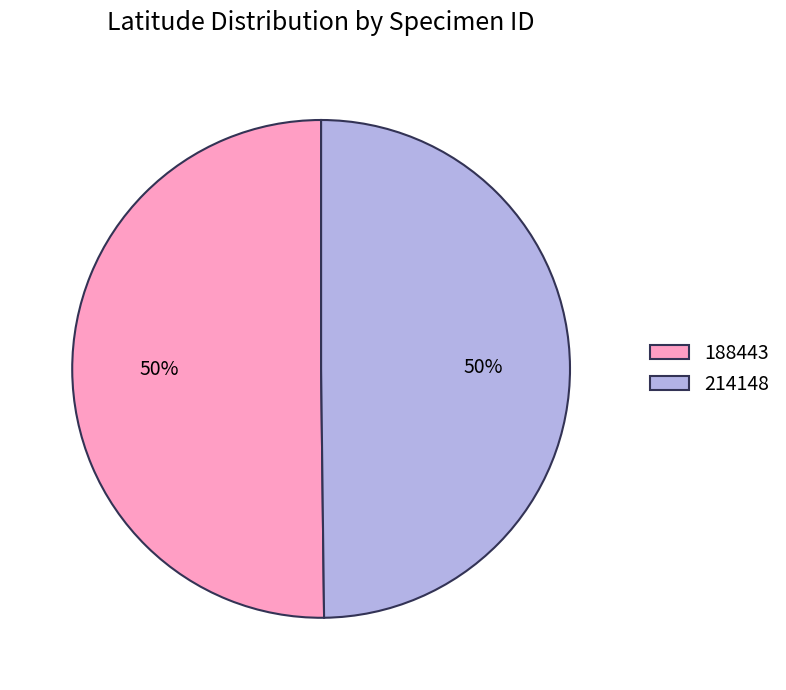

Combined, do 188443 and 214148 account for over 50%?

Yes